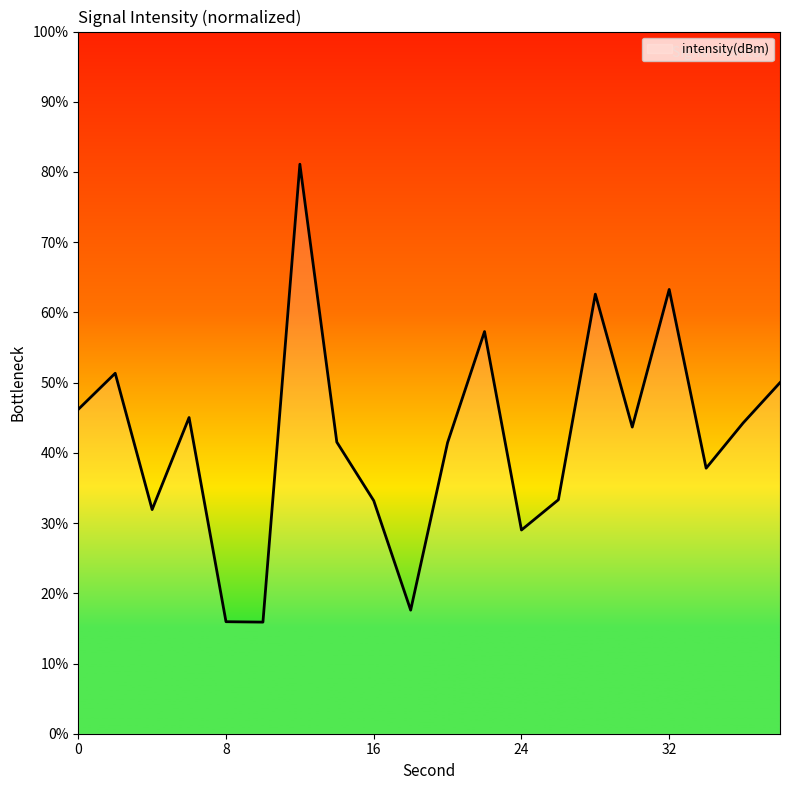

What is the smallest value displayed?

15.9